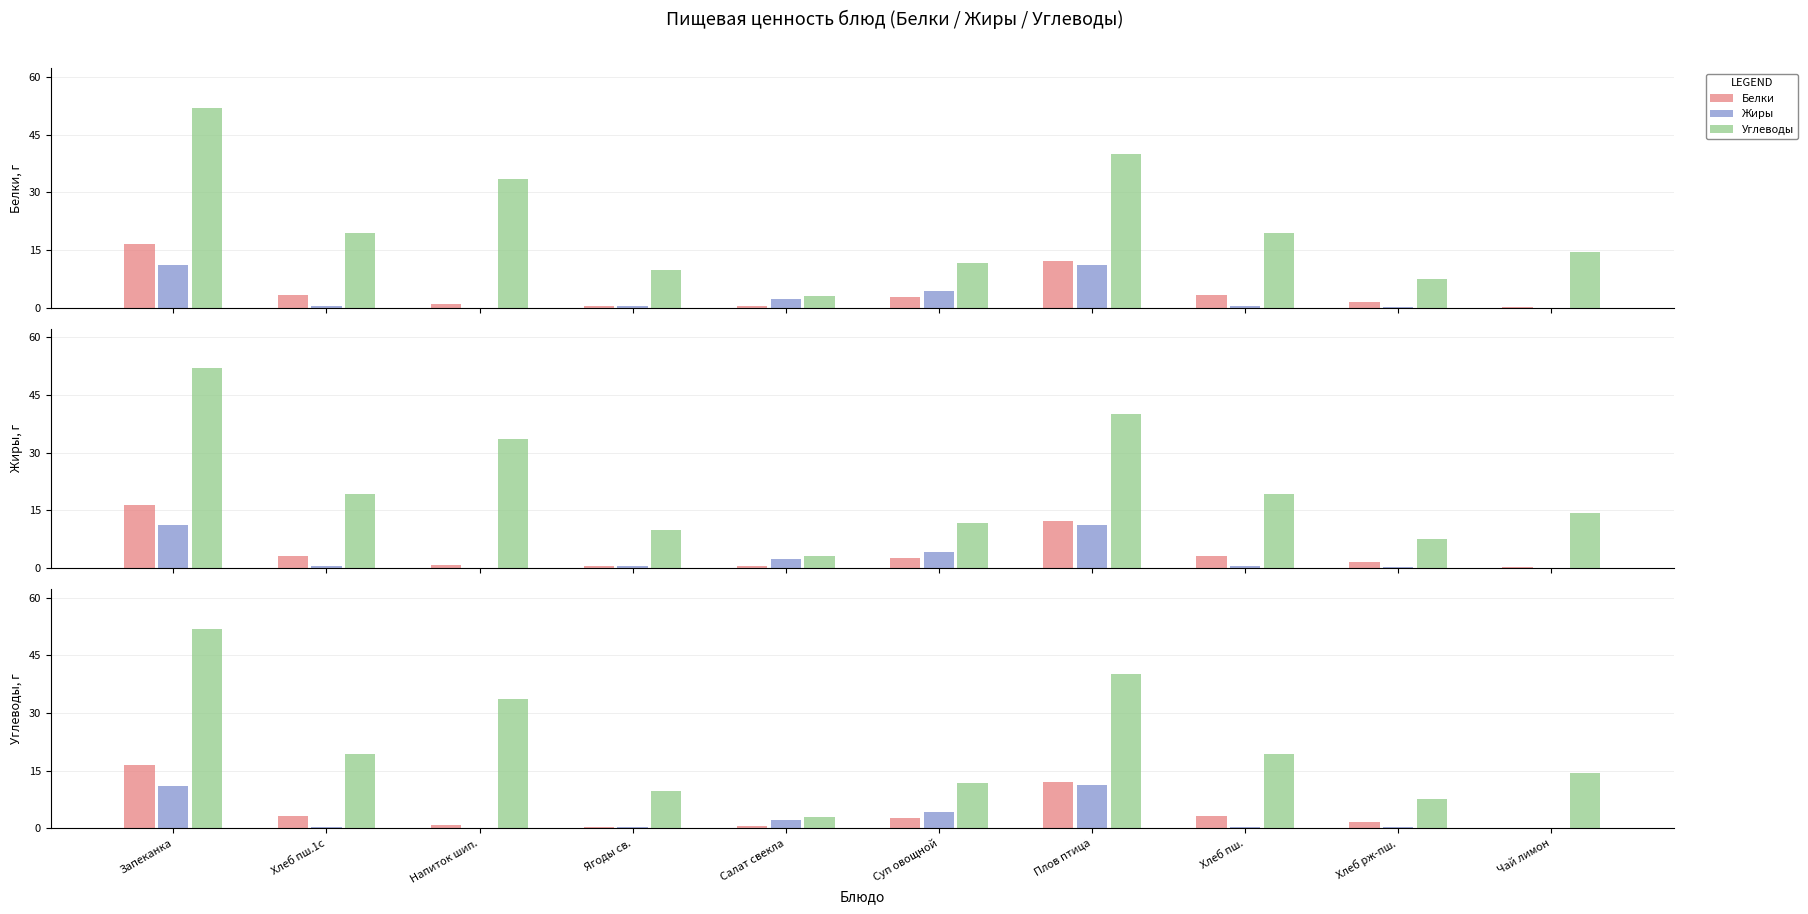

Which series changed the most between Напиток шип. and Ягоды св.?

Углеводы